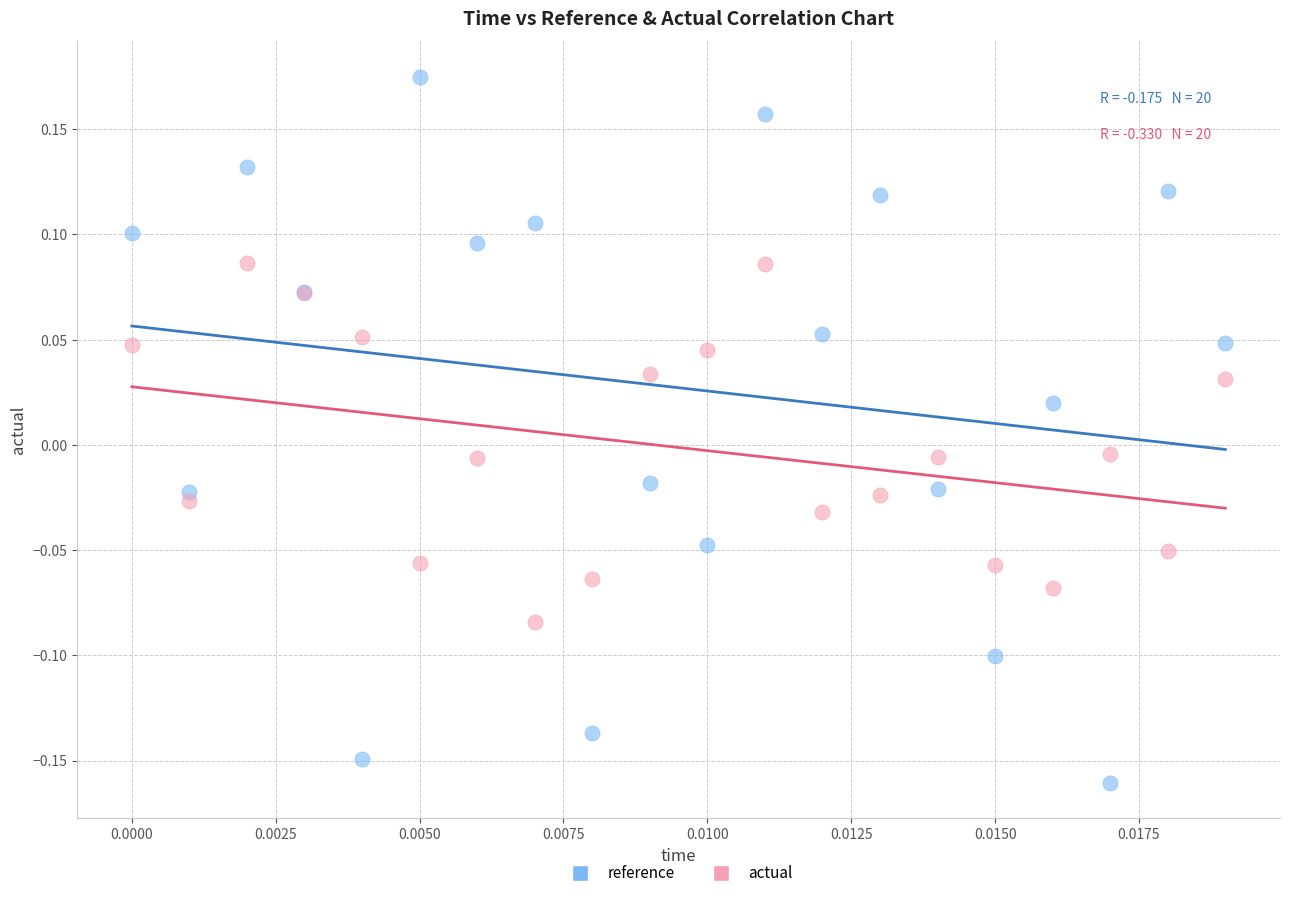

What are all the series names shown in the legend?

reference, actual